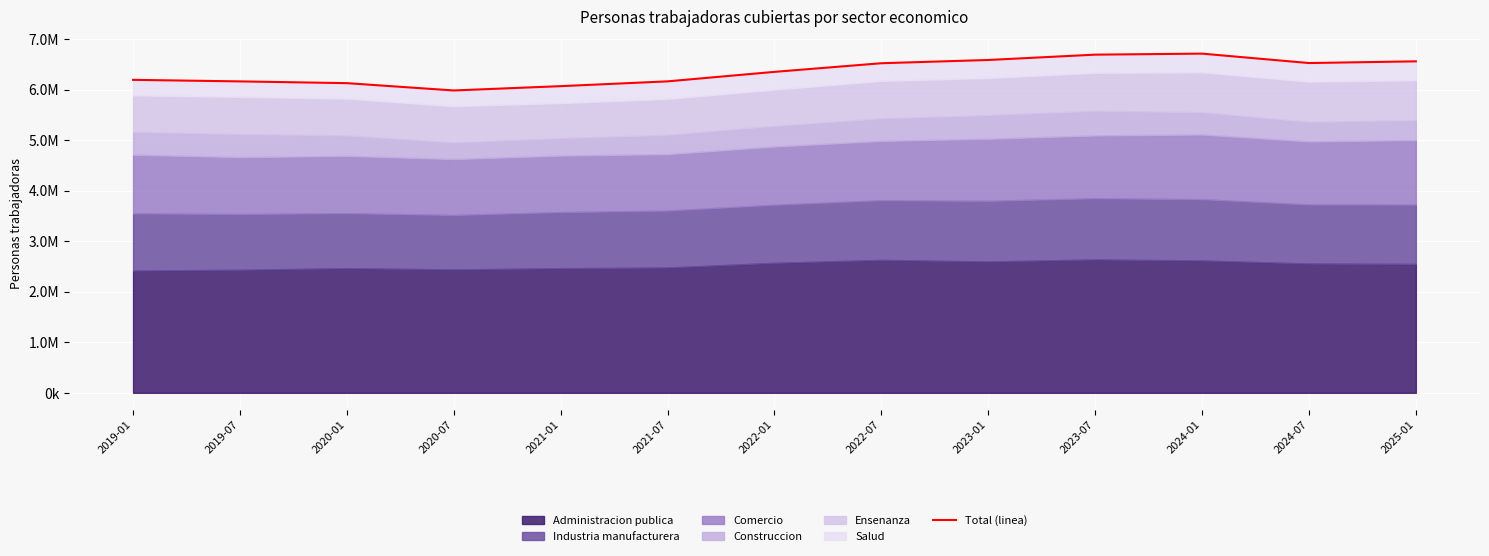

Where is the first local maximum?

2024-01